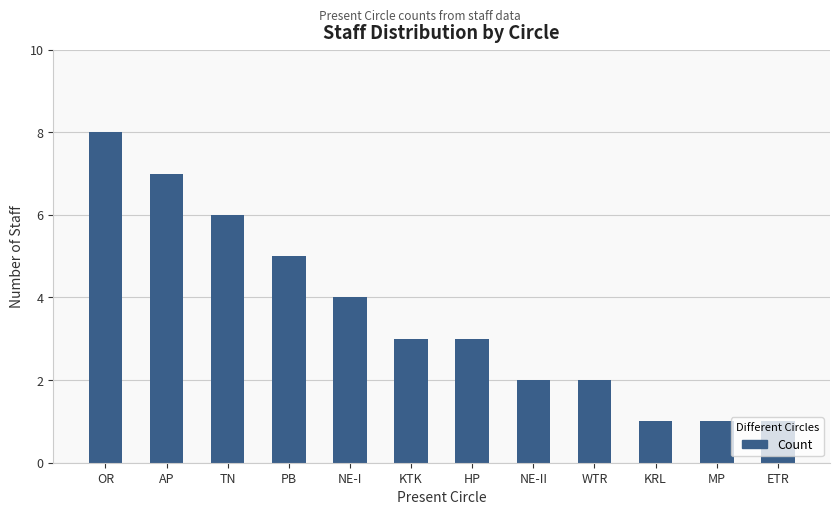

What is the difference between the maximum and minimum values?

7